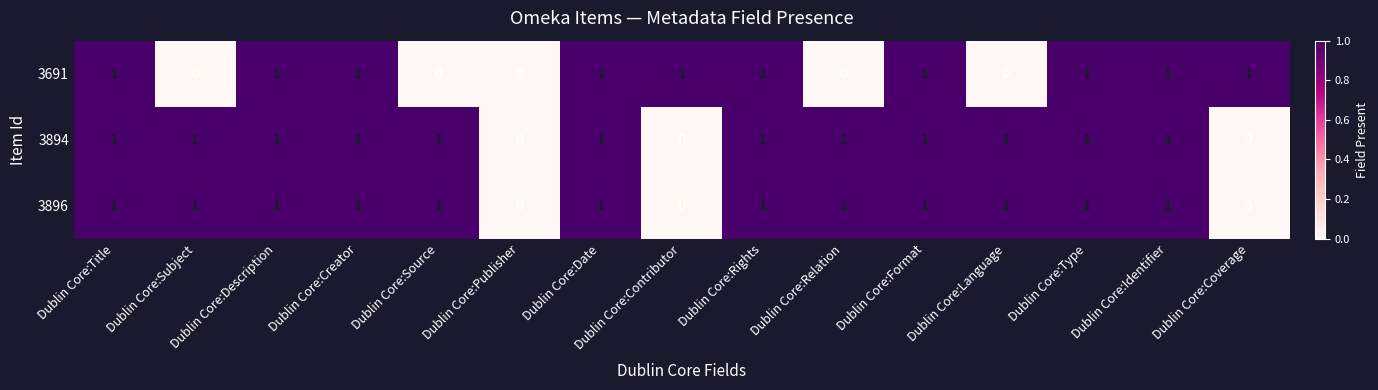

What is the sum of all 3896 values?

12